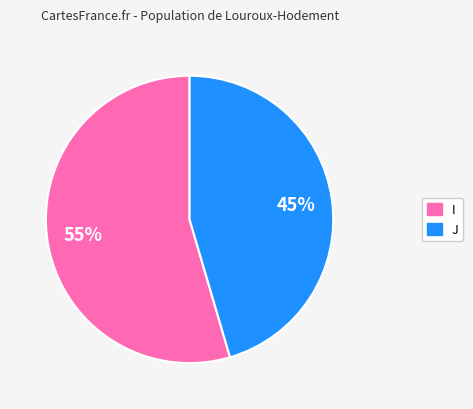

How many slices are in this pie chart?

2